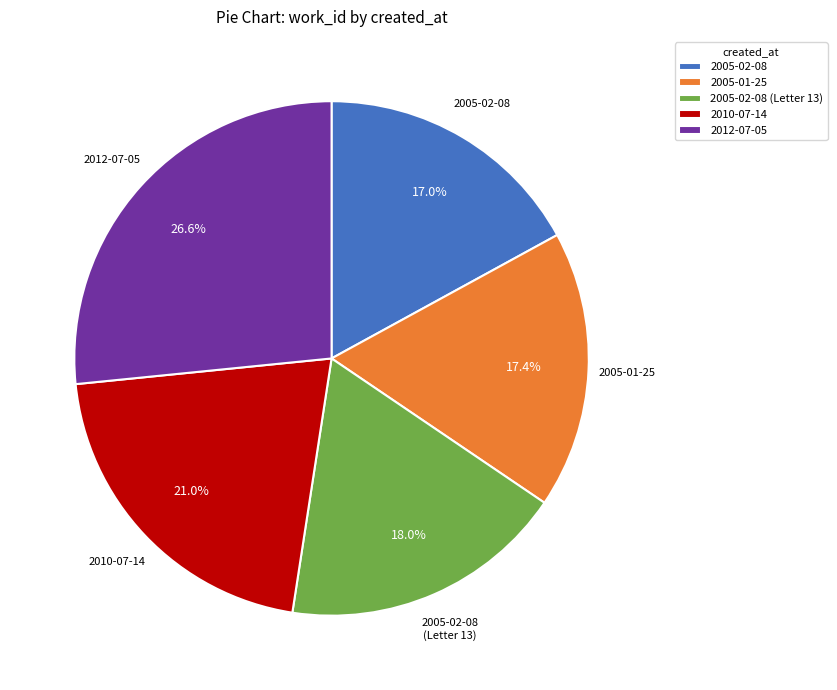

What is the ratio of the value at 2005-01-25 to the value at 2012-07-05?

0.7